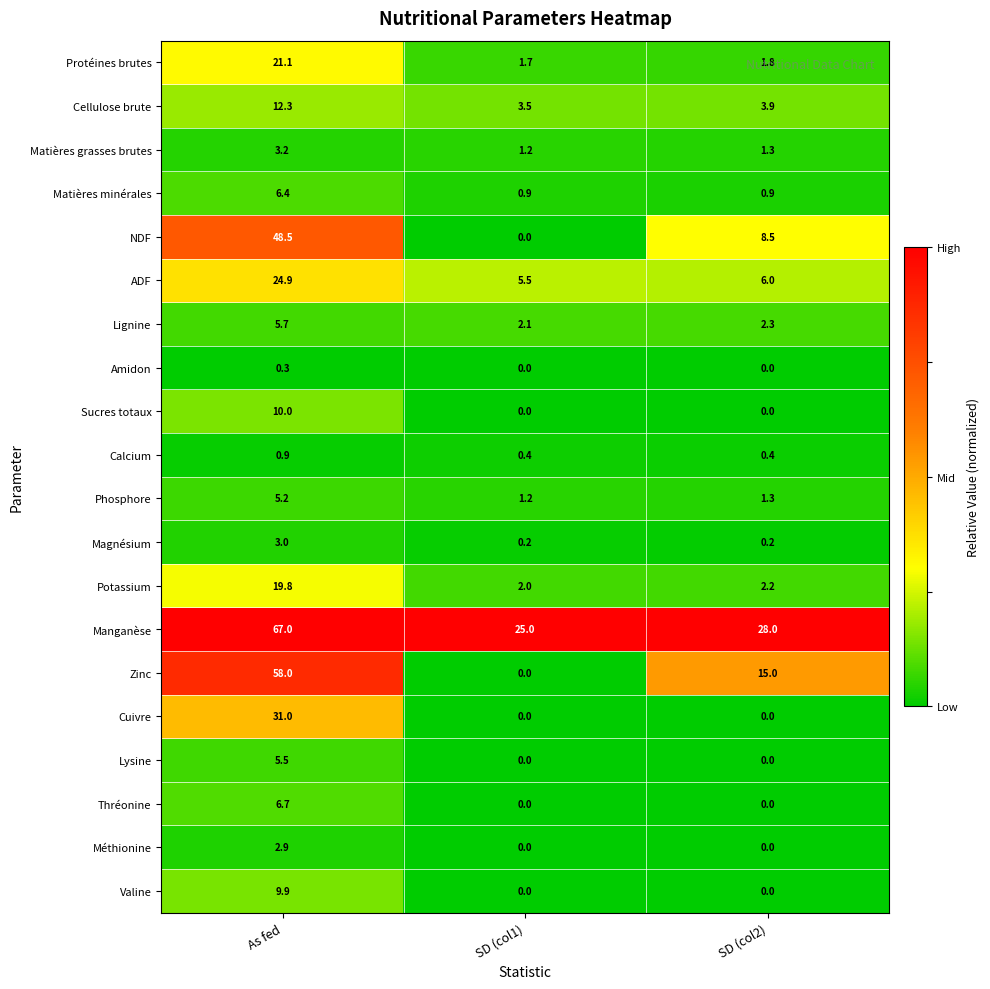

How many series are shown in this chart?

20